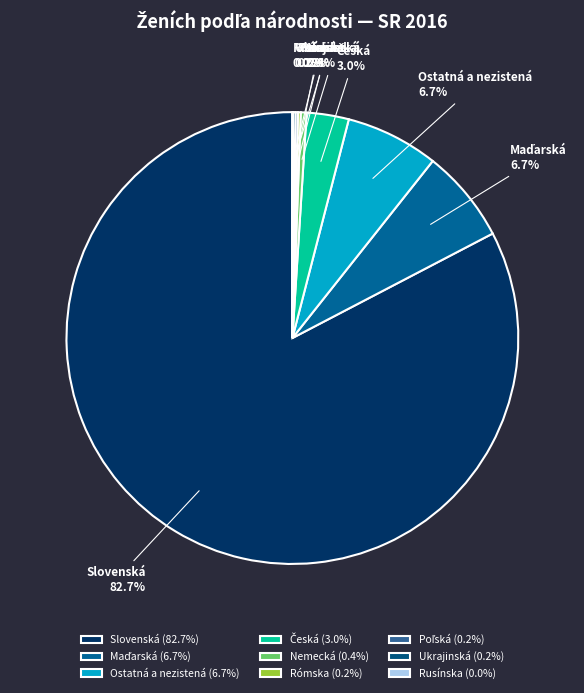

Is there a majority slice in this chart?

Yes